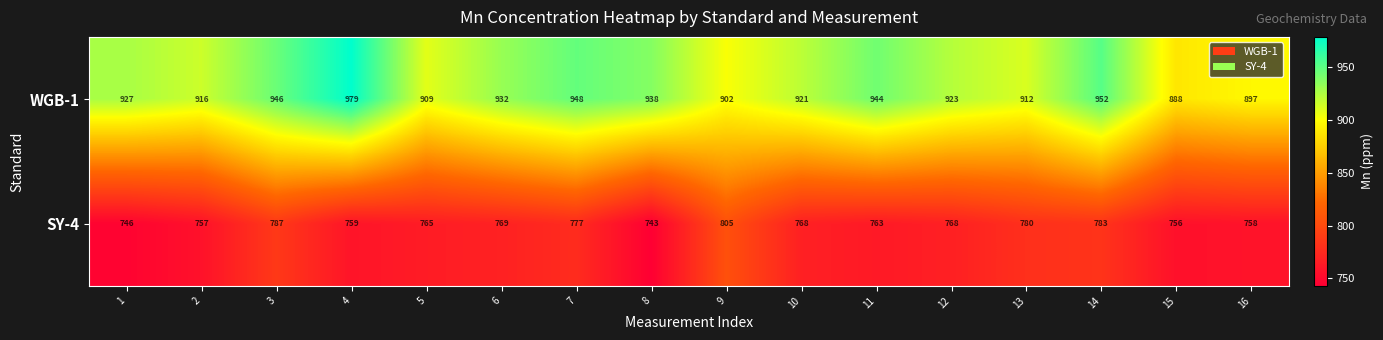

Count the number of data series in this chart.

2